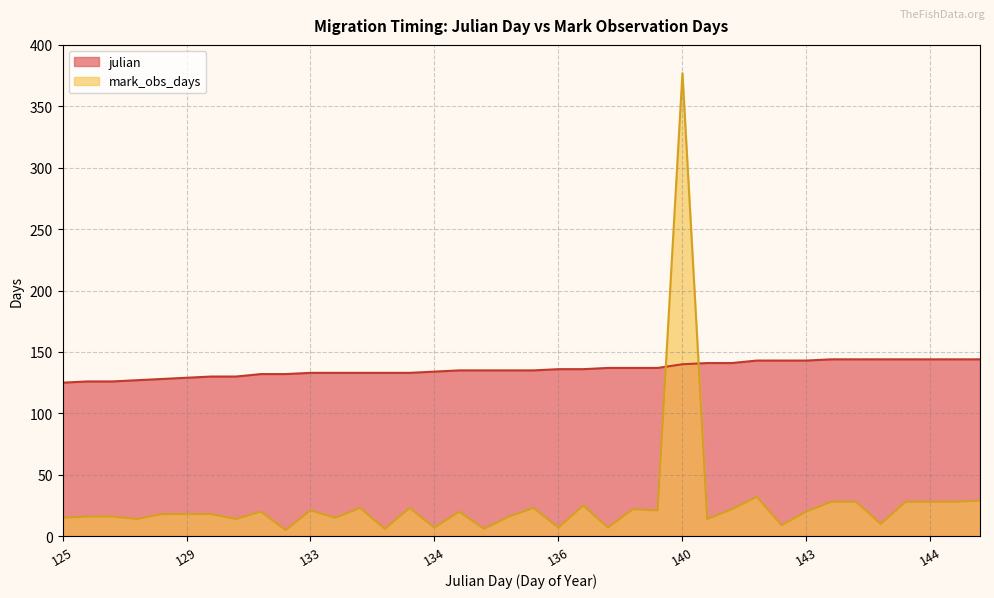

How many lines are shown in the chart?

2